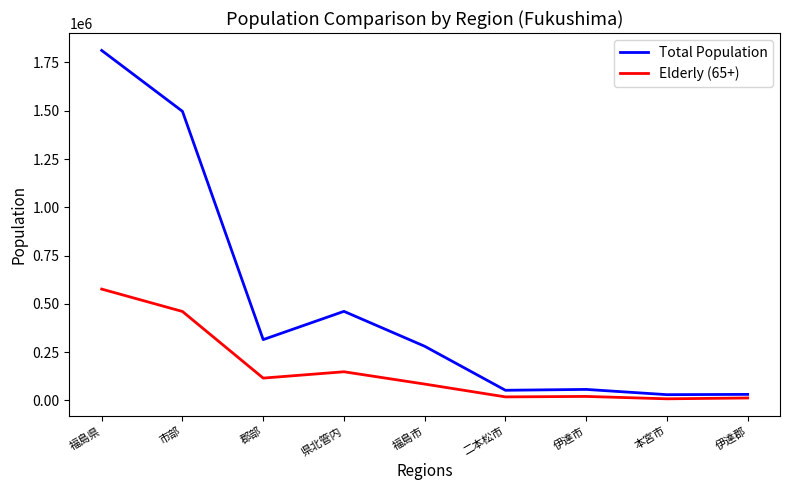

What is the total value across all series at 福島市?

365593